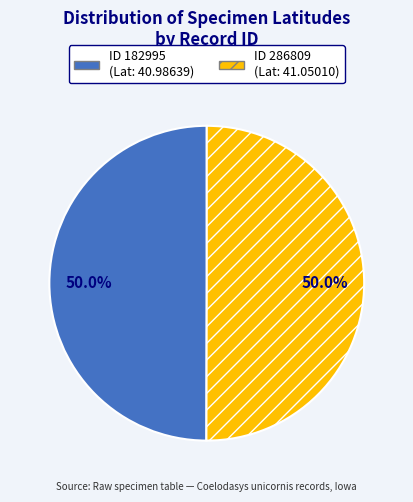

What is the smallest slice in the pie chart?

182995